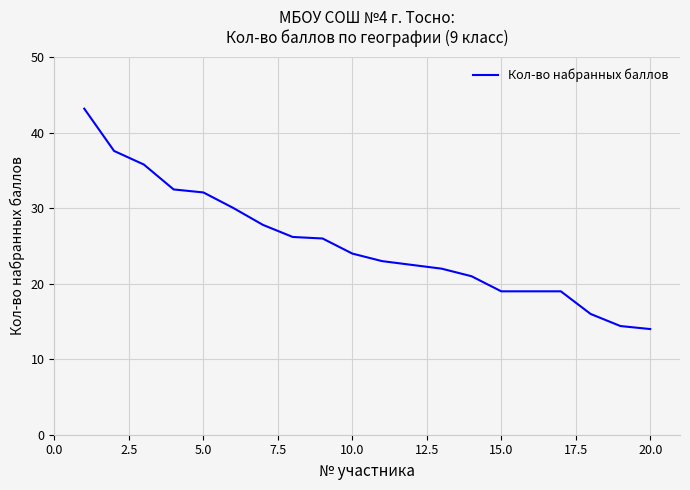

Does the chart display data point markers on the line(s)?

No